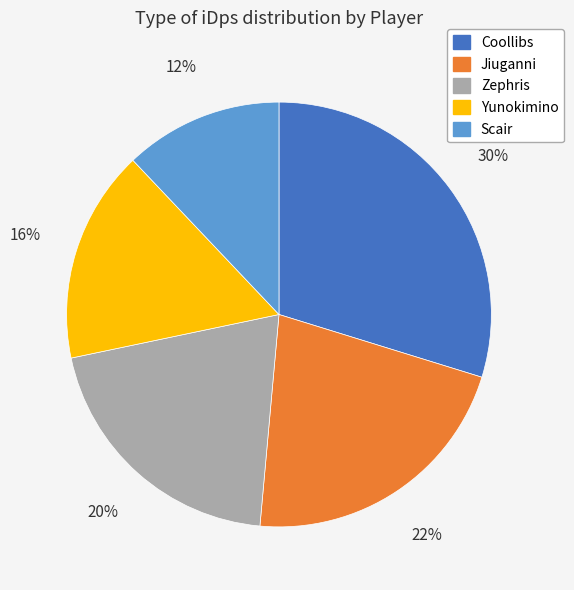

Is it true that Scair is 24% of the pie?

False